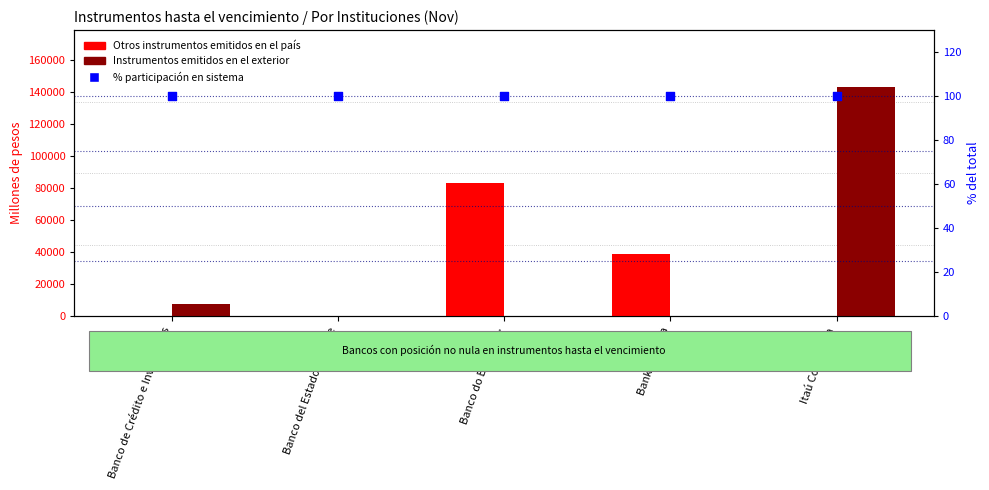

Which series has the largest Y range (max minus min)?

Instrumentos emitidos en el exterior